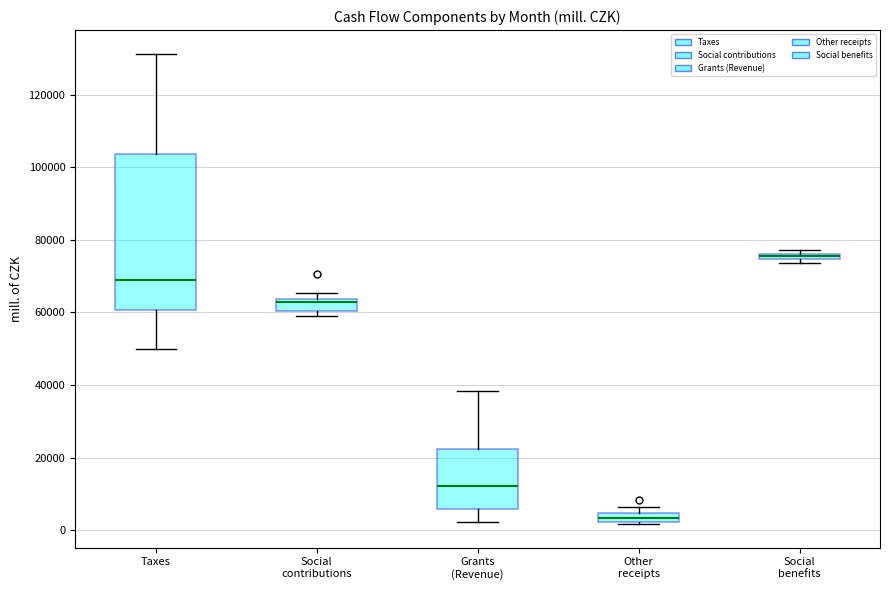

Which box's median line is the lowest?

Other receipts